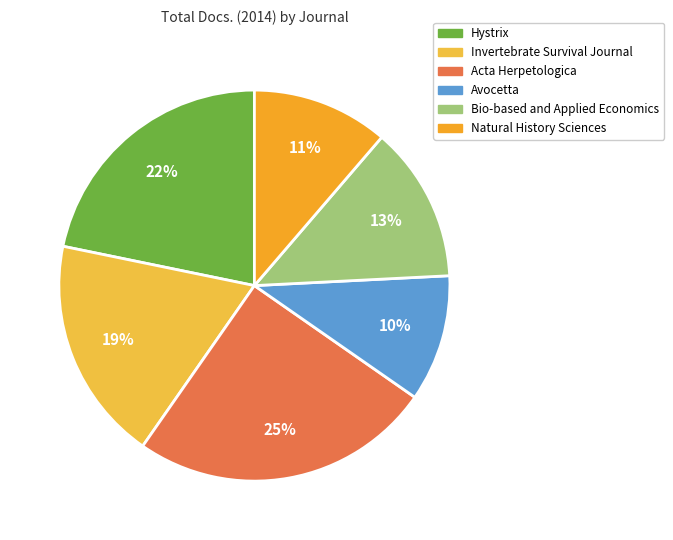

Which slice is the smallest?

Avocetta